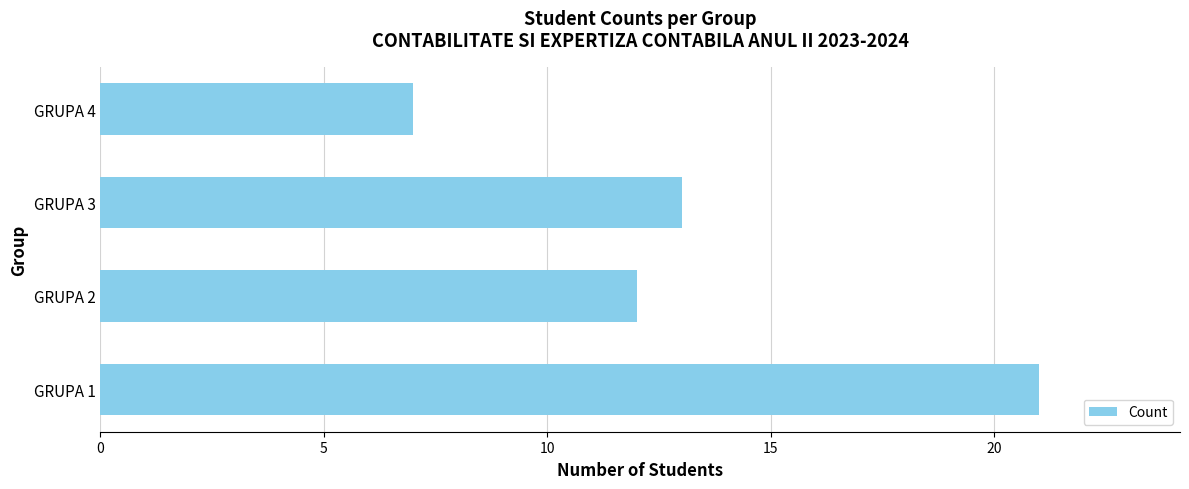

The value at GRUPA 1 is 21. True or false?

True